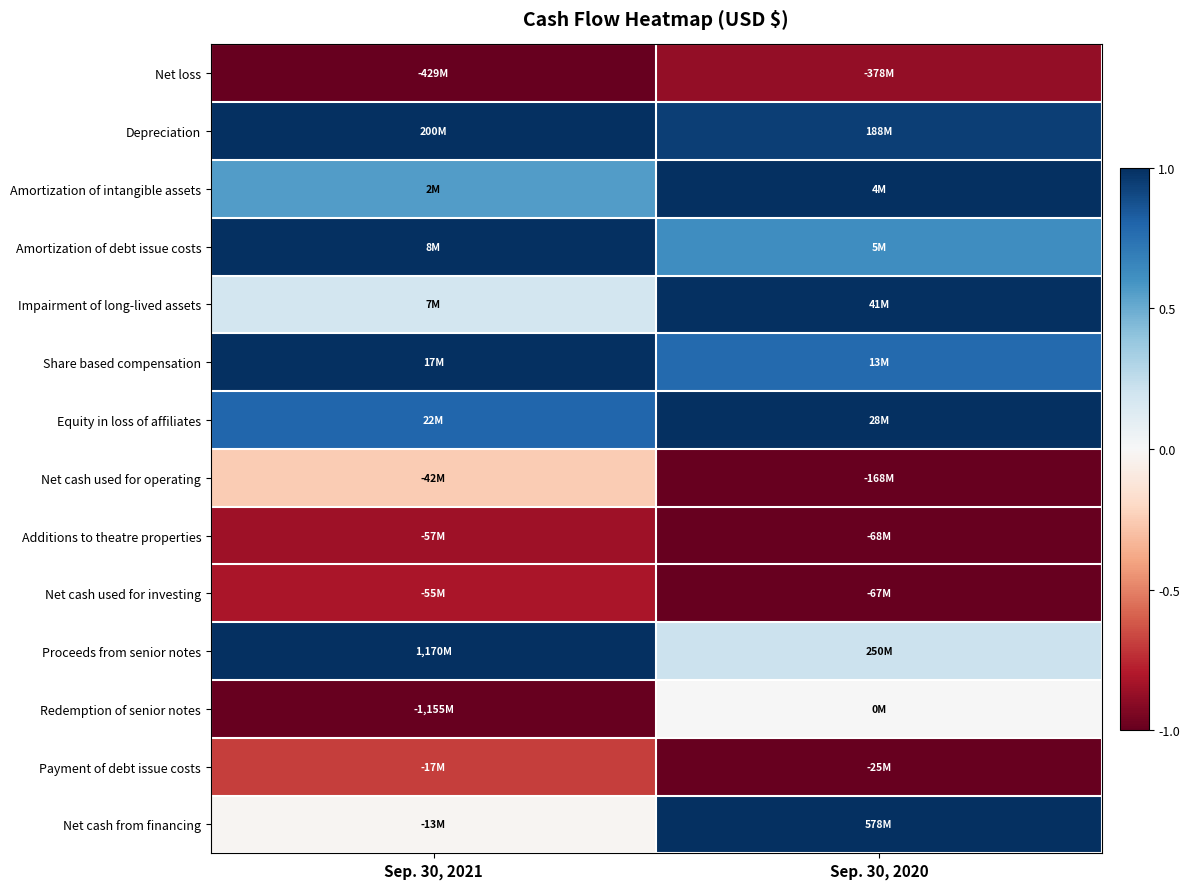

What is the spread (max minus min) of values at Sep. 30, 2020?

2.0